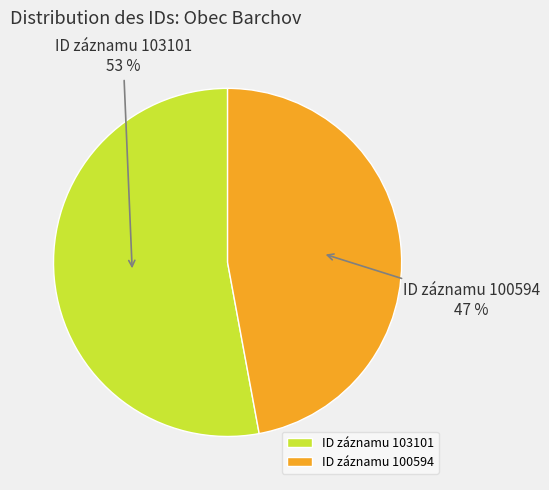

To the nearest percent, what is the difference between the ID záznamu 100594 and ID záznamu 103101 slice percentages?

6%